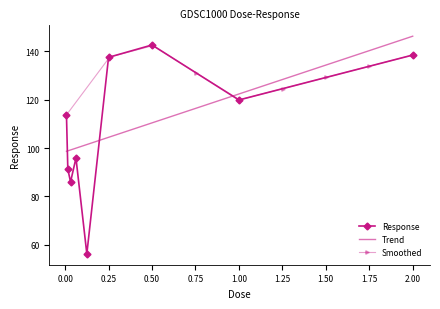

At which category does the data reach its first local valley?

0.03125